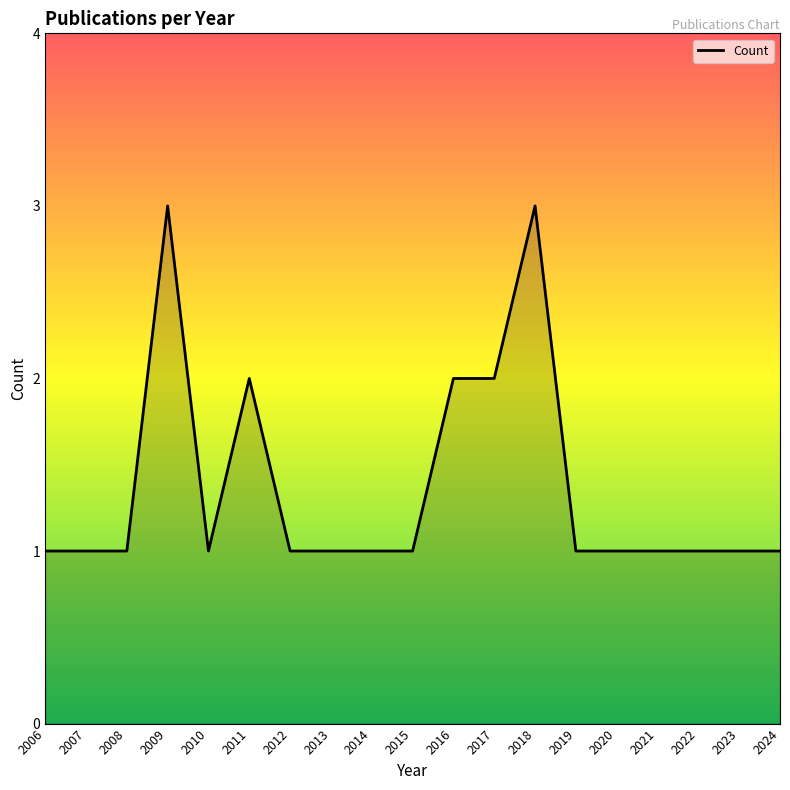

What is the ratio of the value at 2016 to the value at 2014?

2.0